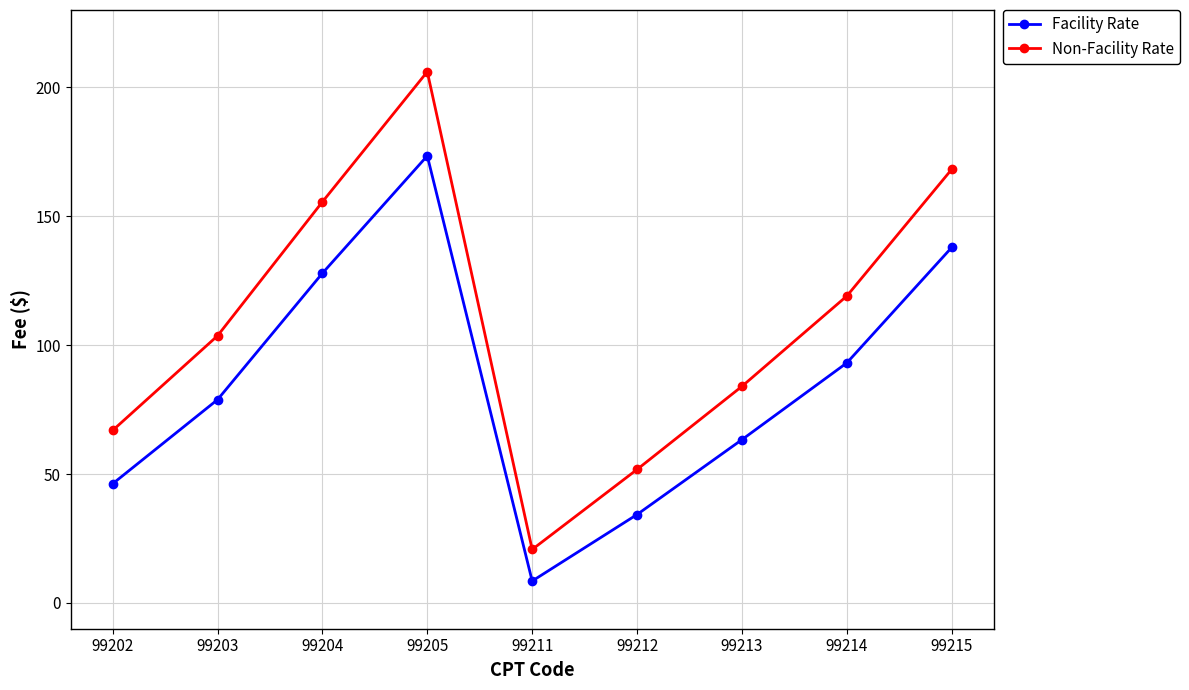

Which label corresponds to the smallest value in the chart?

99211